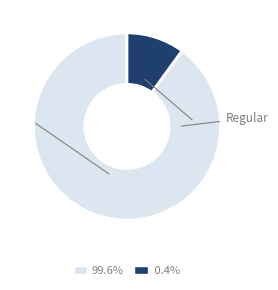

How many segments does this pie chart have?

2